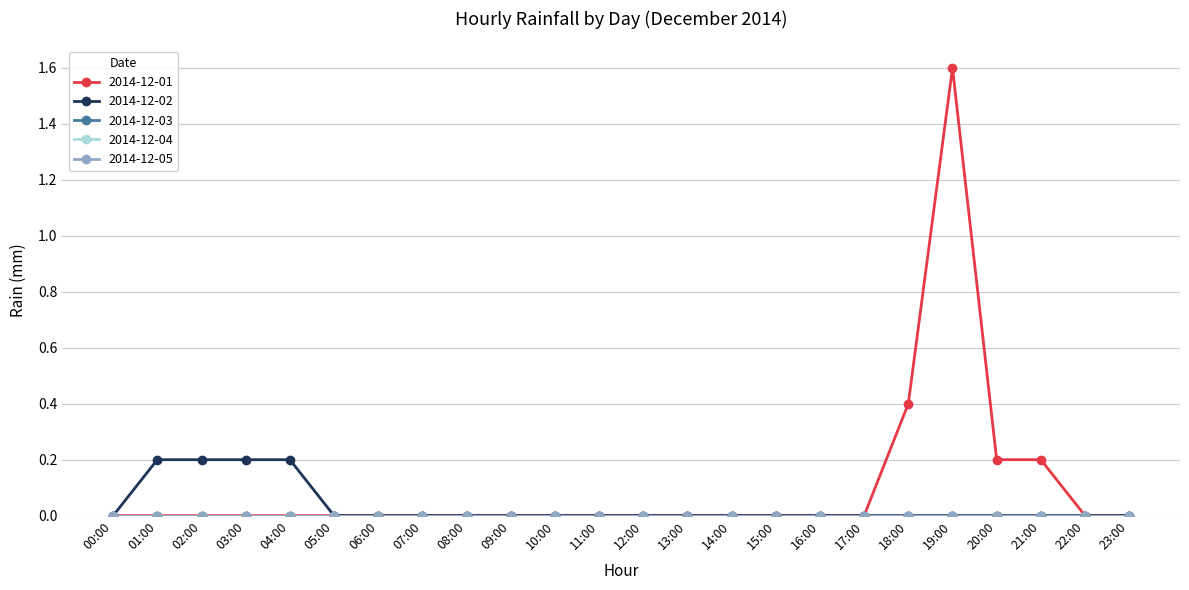

True or false: 2014-12-01 and 2014-12-03 intersect in this chart.

False